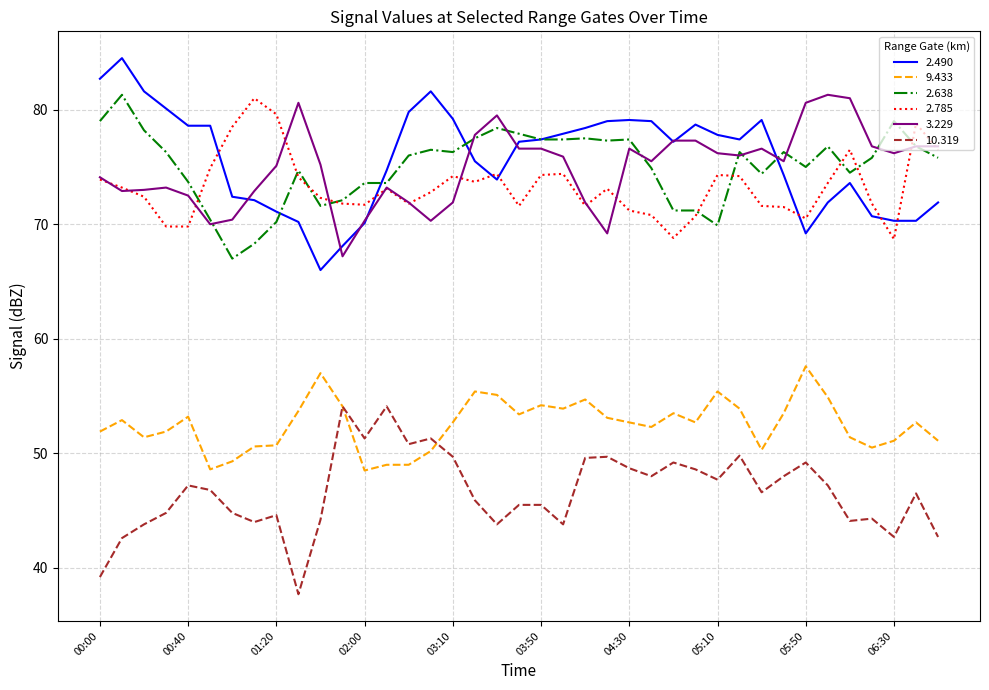

What is the smallest value displayed?

37.7